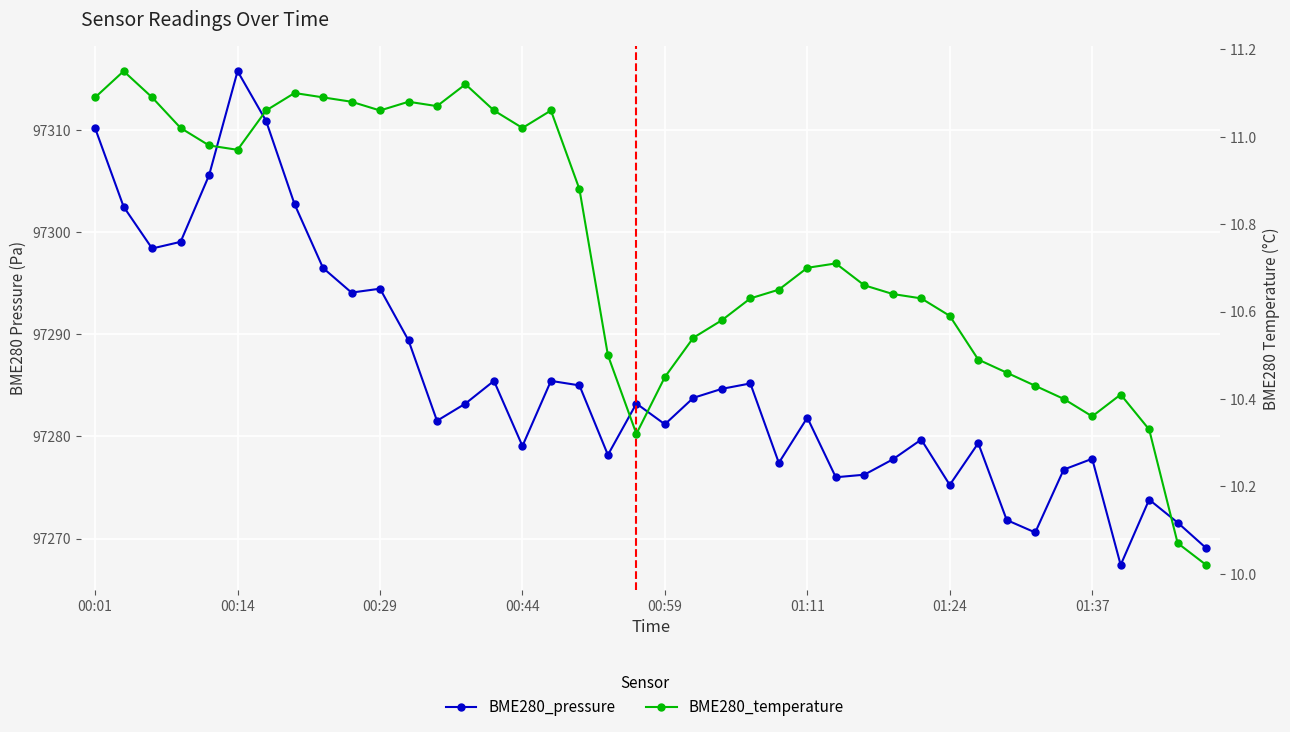

Which series has the largest range (max minus min)?

BME280_pressure